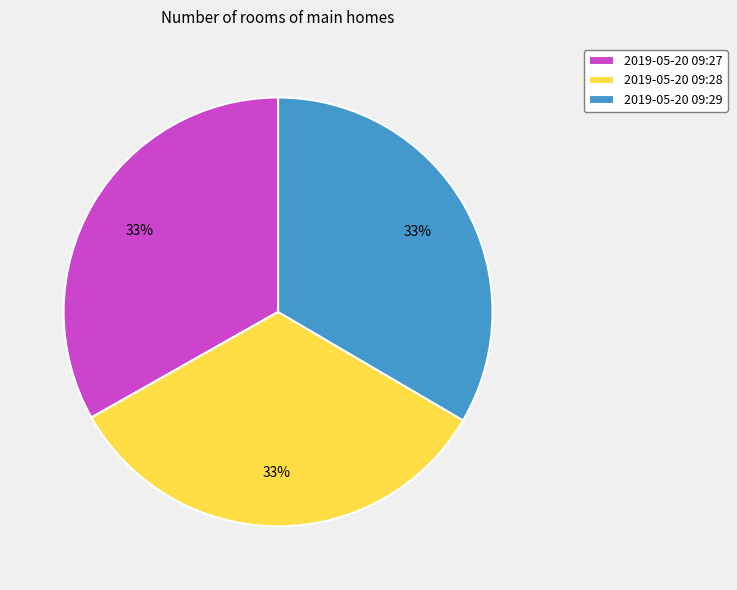

What is the ratio of the value at 2019-05-20 09:27 to the value at 2019-05-20 09:29?

1.0